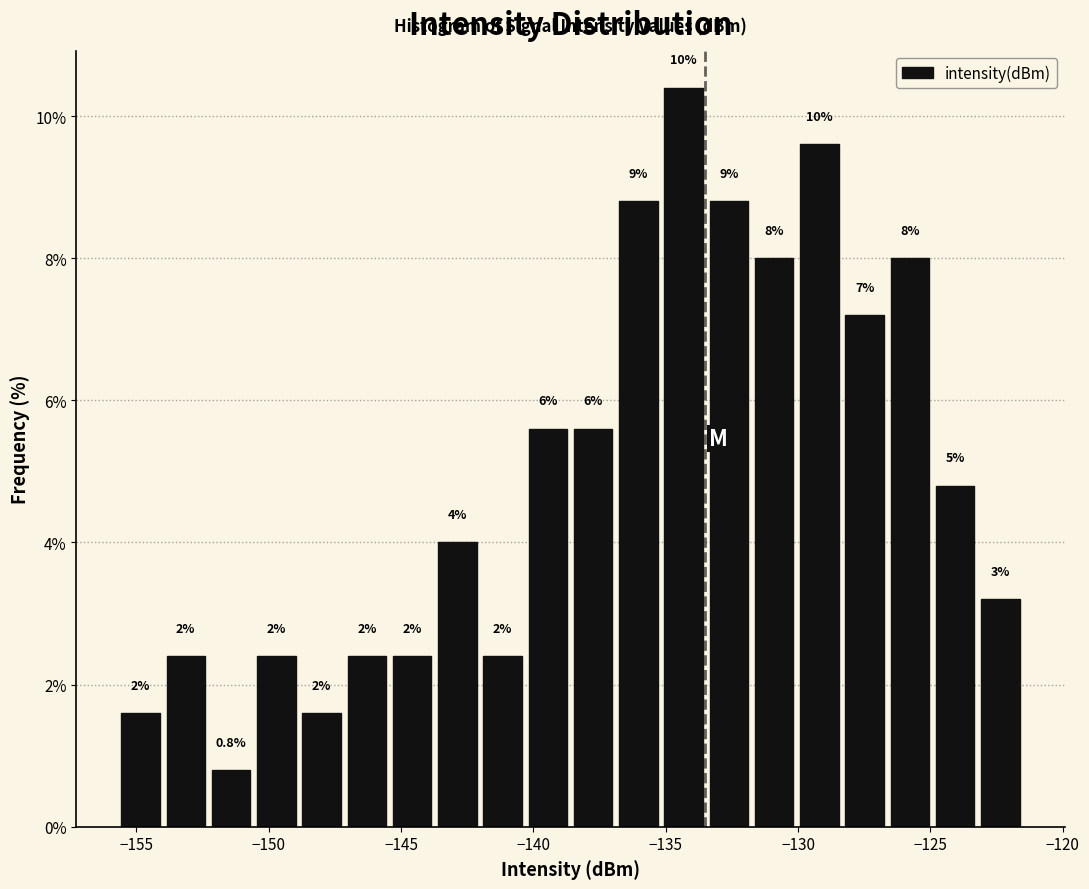

Around what value on the x-axis is the tallest bar? Give the approximate position of its centre, as read against the axis.

-134.5